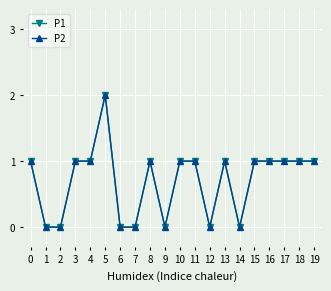

Does the chart have visible grid lines?

Yes